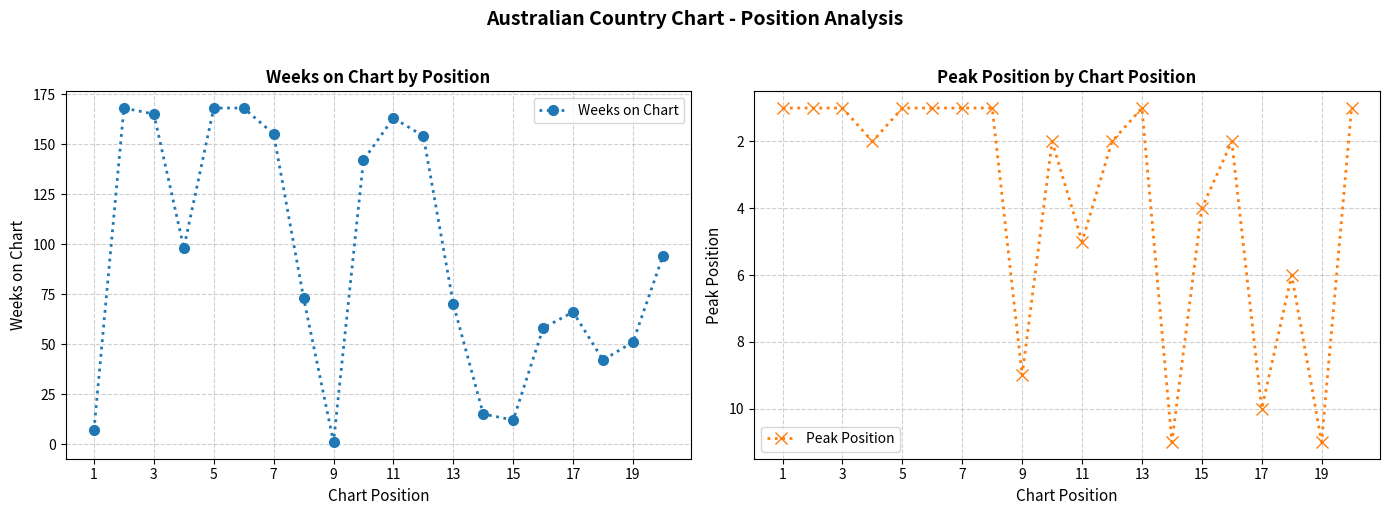

True or false: Weeks on Chart has more than 0 interior local peaks.

True